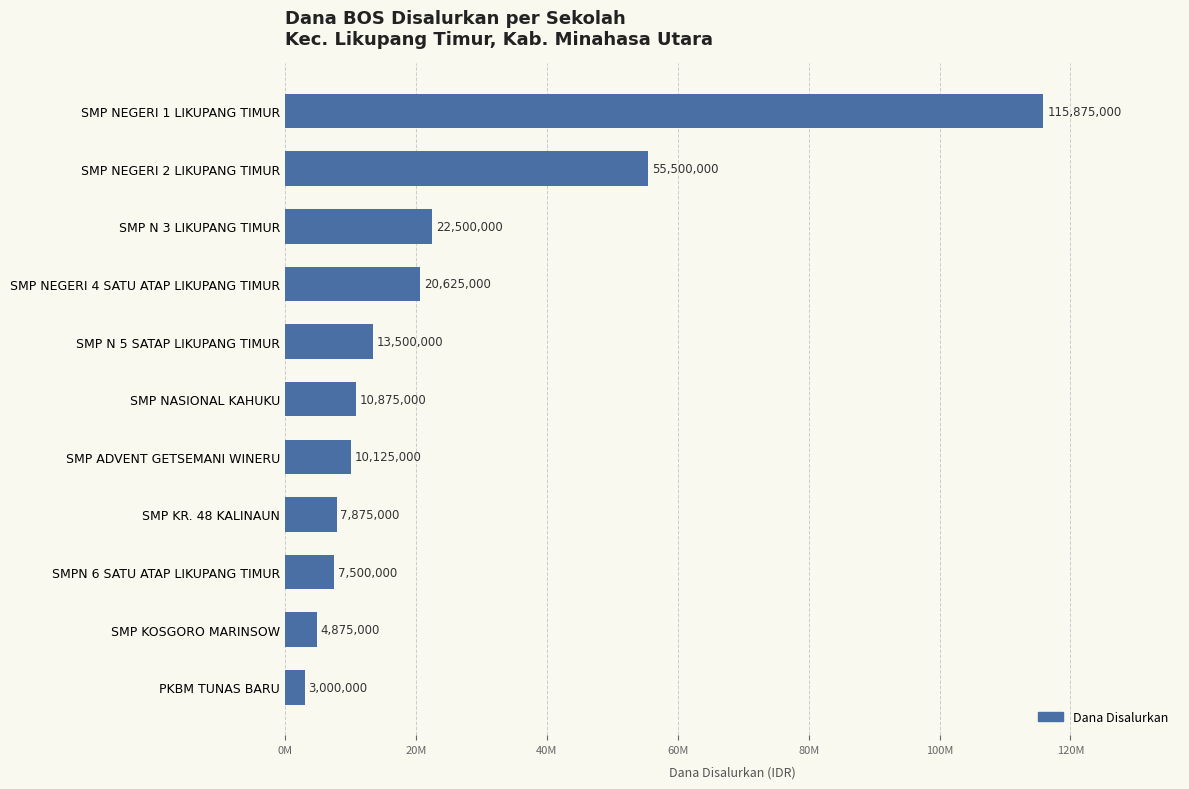

At which category does the chart reach its peak across all series?

SMP NEGERI 1 LIKUPANG TIMUR